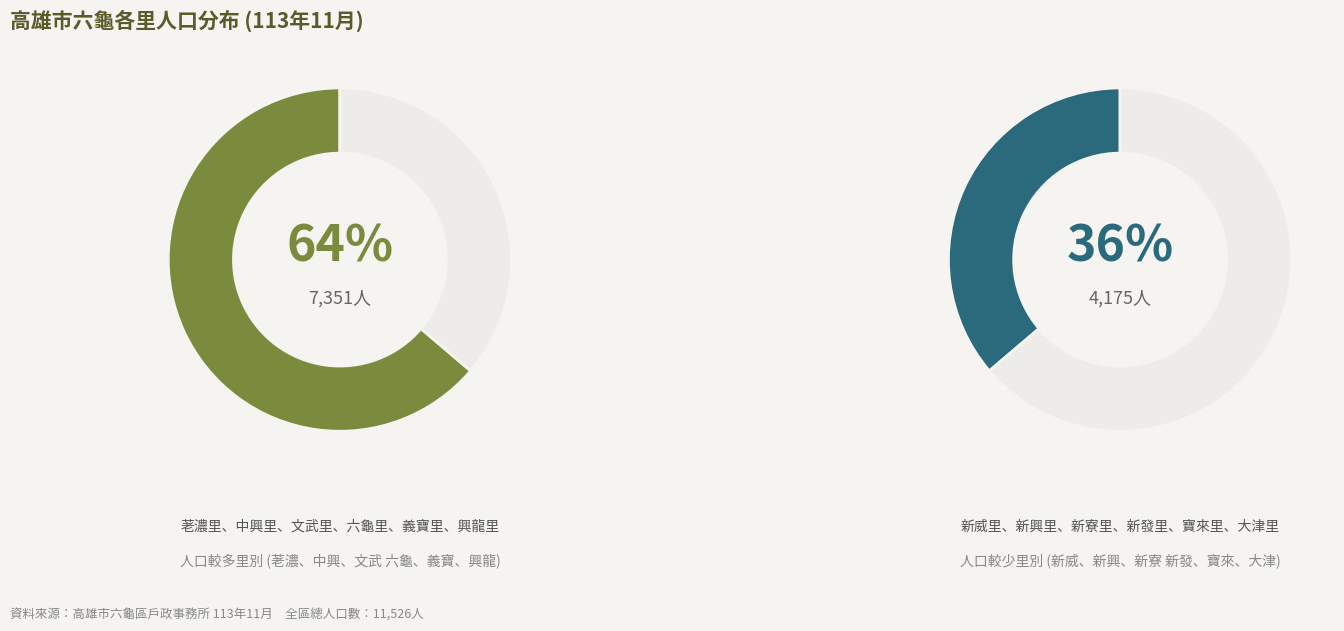

Rank the categories by value from highest to lowest.

中興里, 文武里, 荖濃里, 義寶里, 六龜里, 新發里, 寶來里, 興龍里, 新威里, 新興里, 新寮里, 大津里